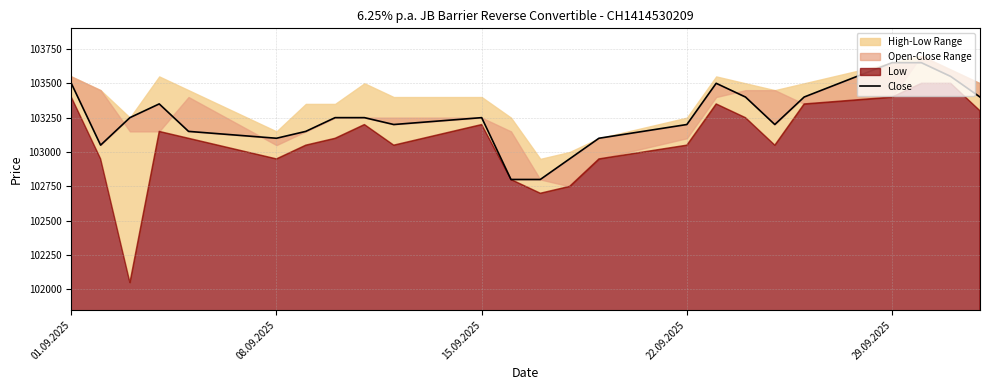

Reading right to left, list all the values displayed in this chart.

103400	103550	103650	103650	103400	103200	103400	103500	103200	103100	102950	102800	102800	103250	103200	103250	103250	103150	103100	103150	103350	103250	103050	103500